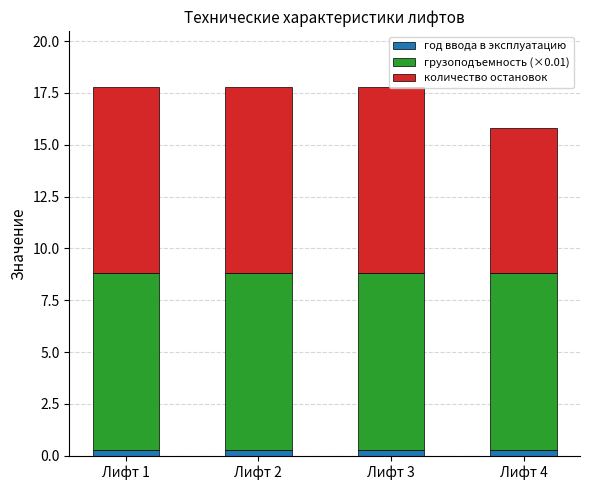

What is the total value across all series at Лифт 3?

17.8